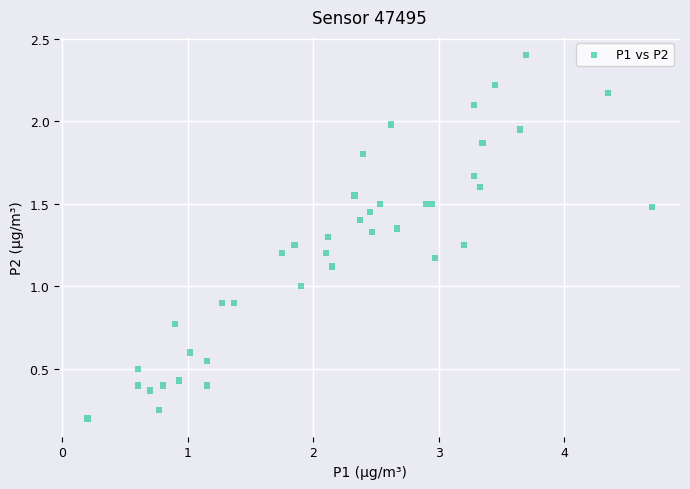

What is the range of X values (max minus min)?

4.5